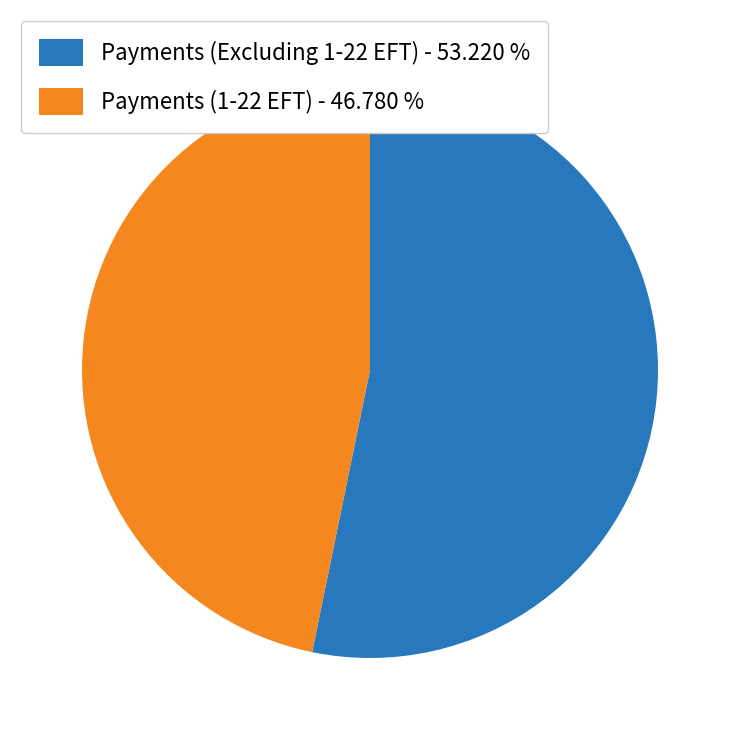

Is there any slice that represents more than half of the pie?

Yes